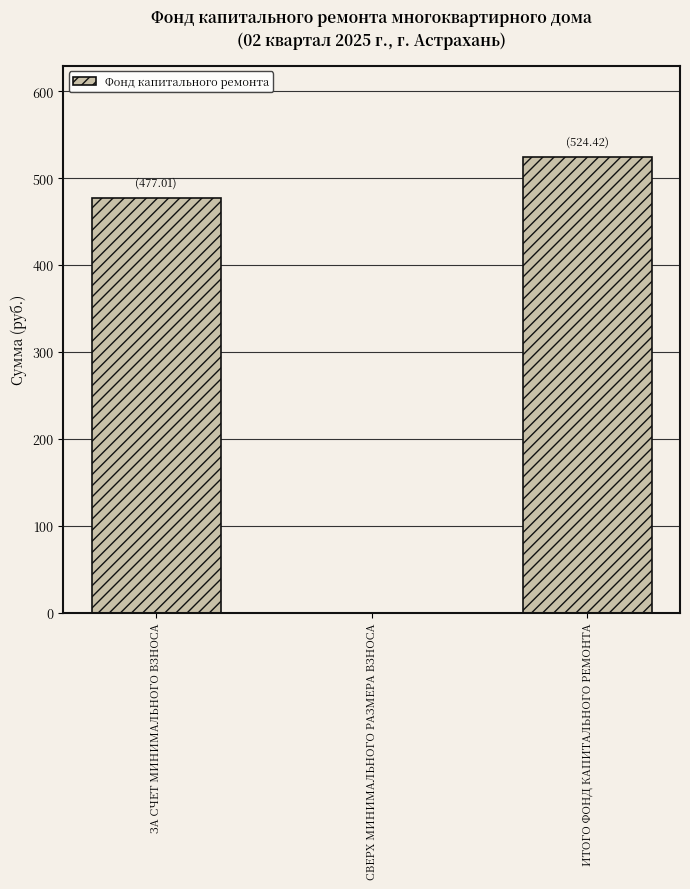

At which label is the value closest to 262?

ЗА СЧЕТ МИНИМАЛЬНОГО ВЗНОСА